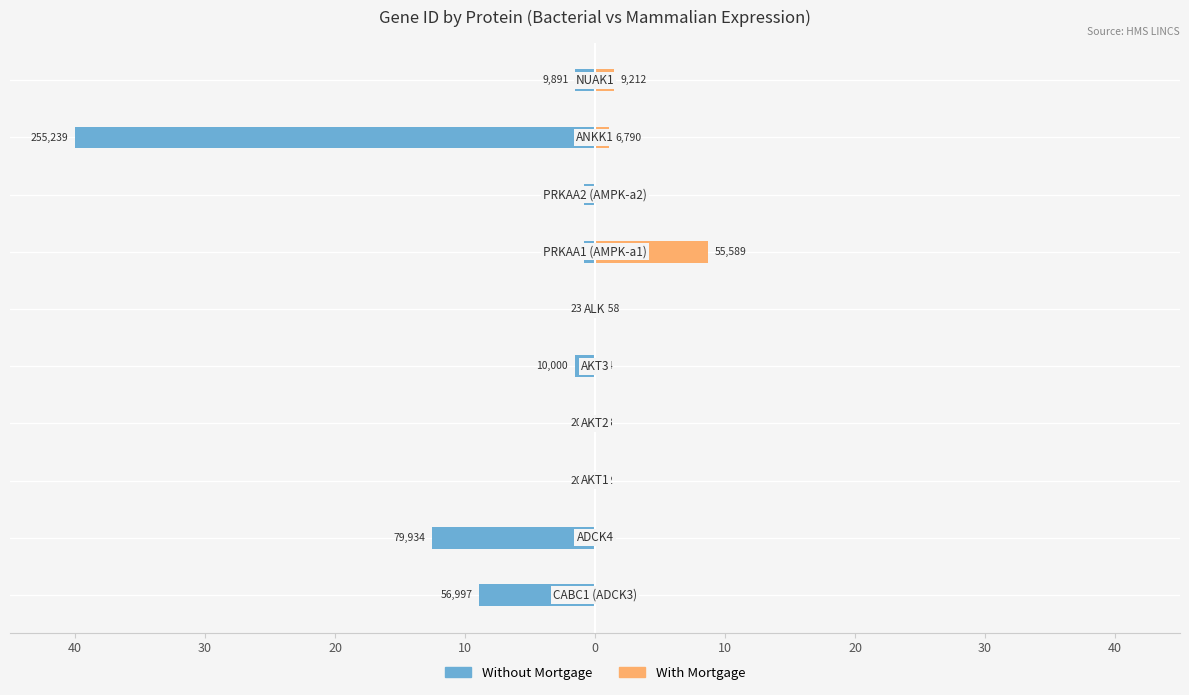

Between 0 and 10, which series saw the biggest shift?

Without Mortgage